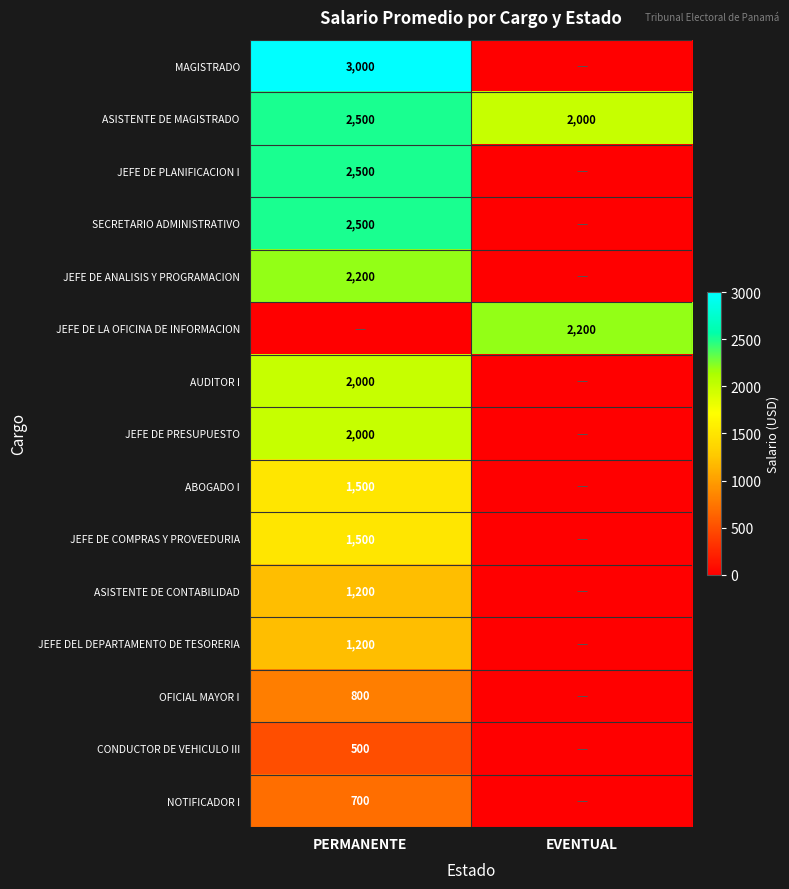

How many series are shown in this chart?

15